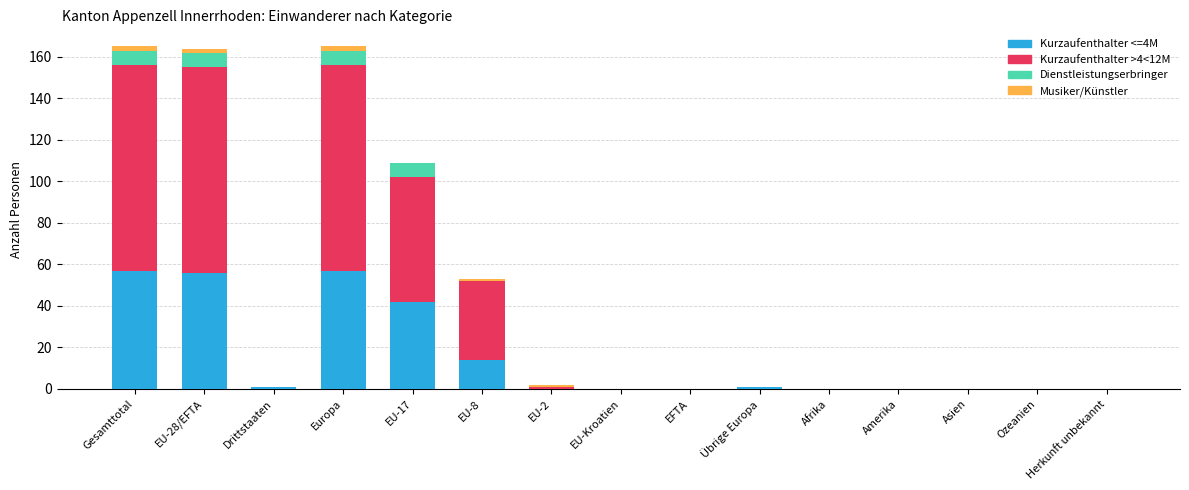

True or false: Kurzaufenthalter <=4M has a value of -33 at Ozeanien.

False